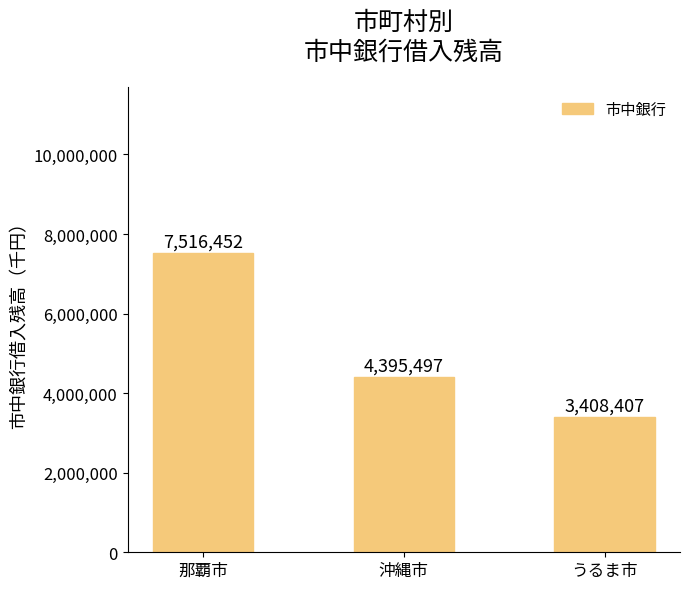

What is the smallest value displayed?

3408407